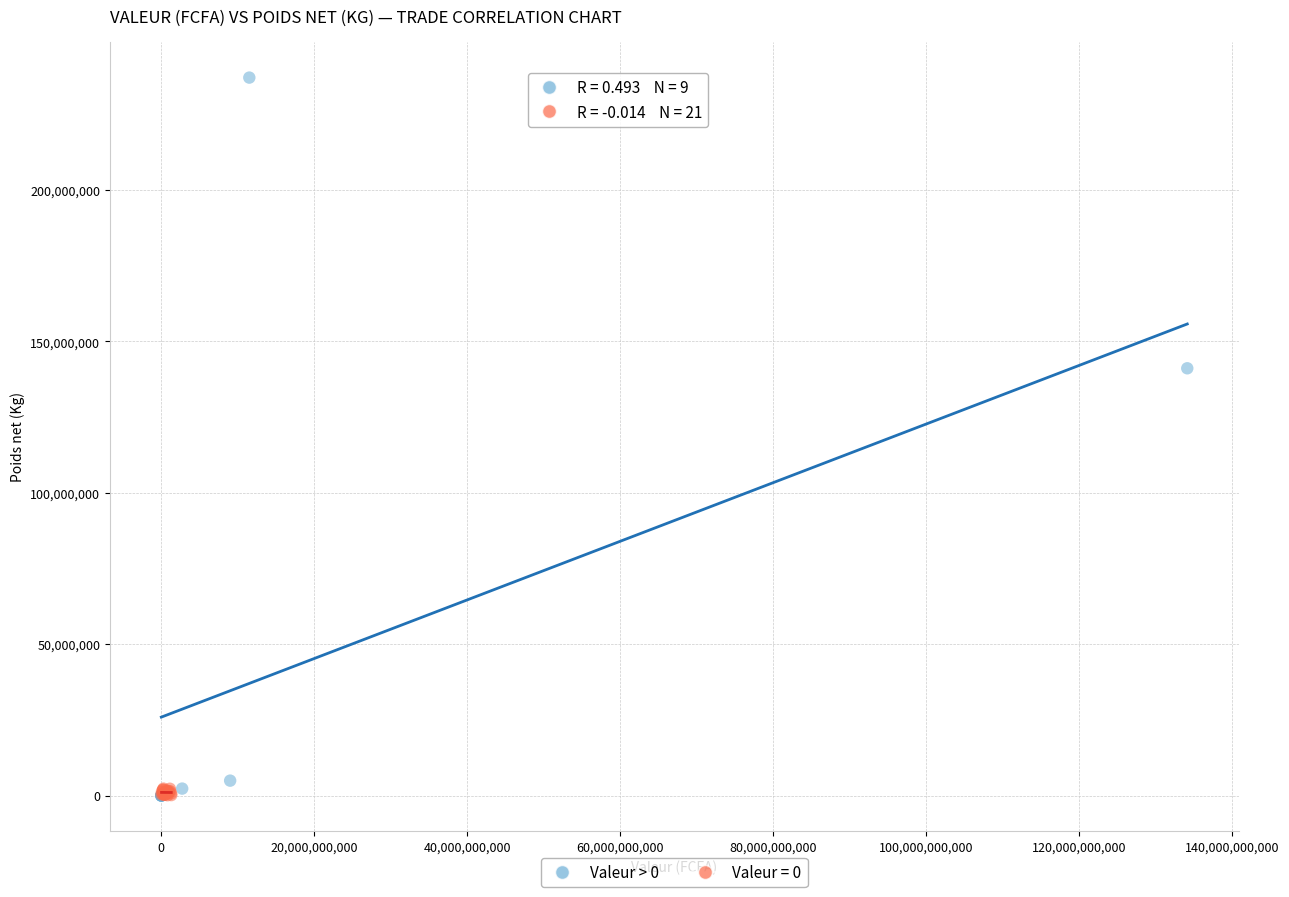

Which series contains the highest Y value?

Valeur > 0